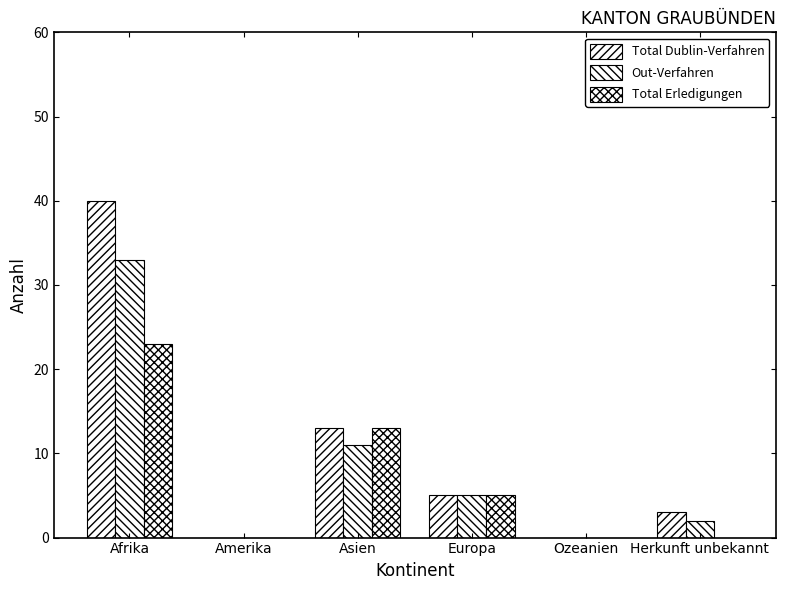

Where does the Total Dublin-Verfahren series first go above 5?

Afrika